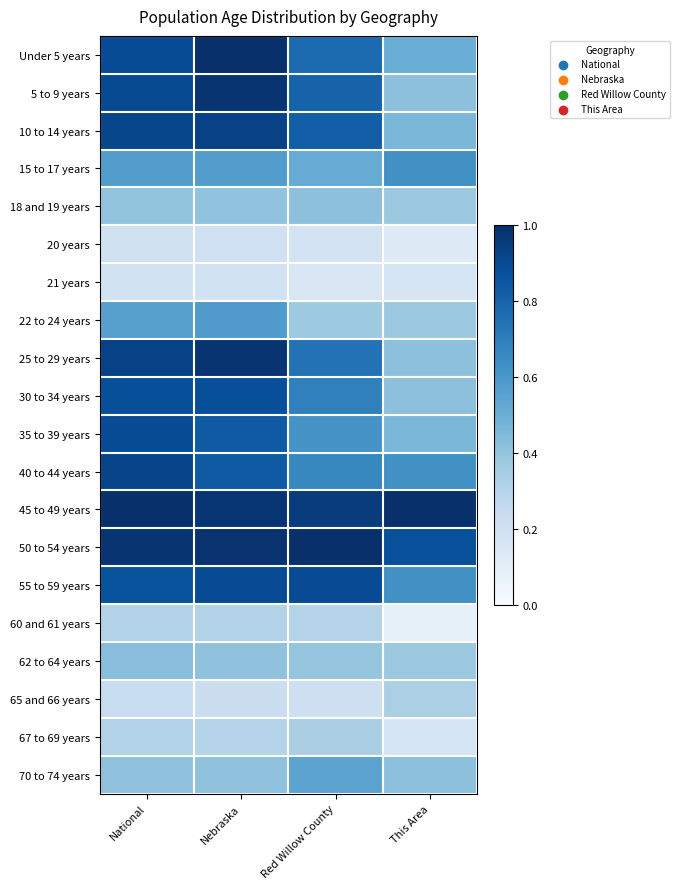

What is the total value across all series at Nebraska?

12.9